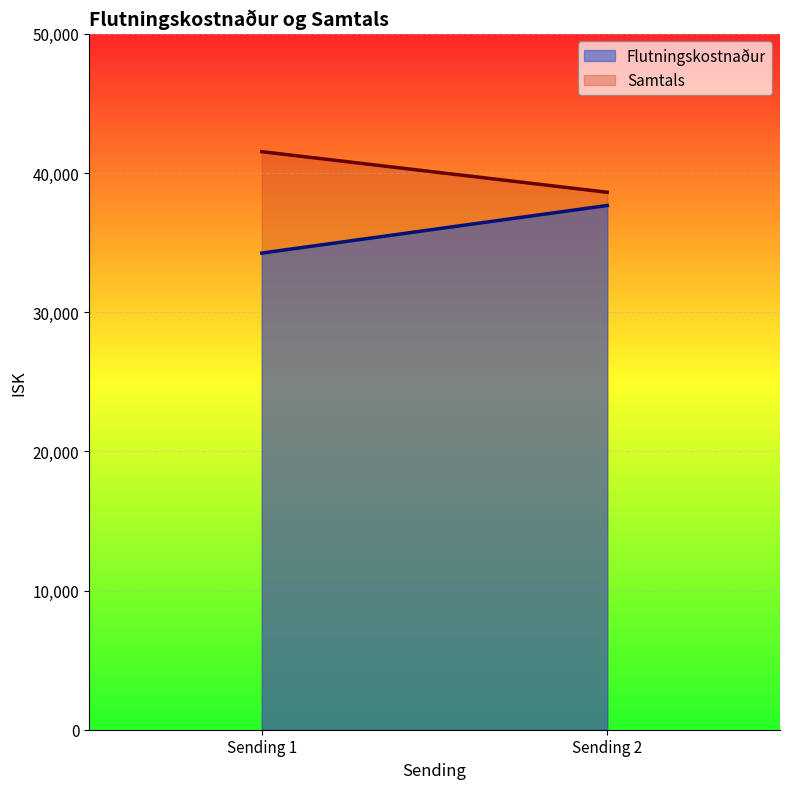

True or false: Flutningskostnaður has a value of 37667.5 at Sending 2.

True